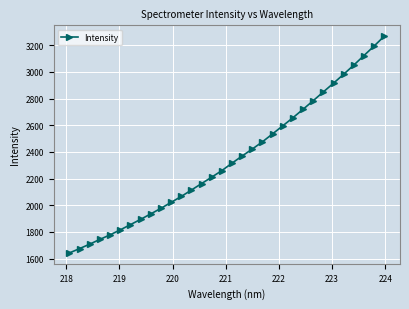

What is the sum of all values?

75120.3